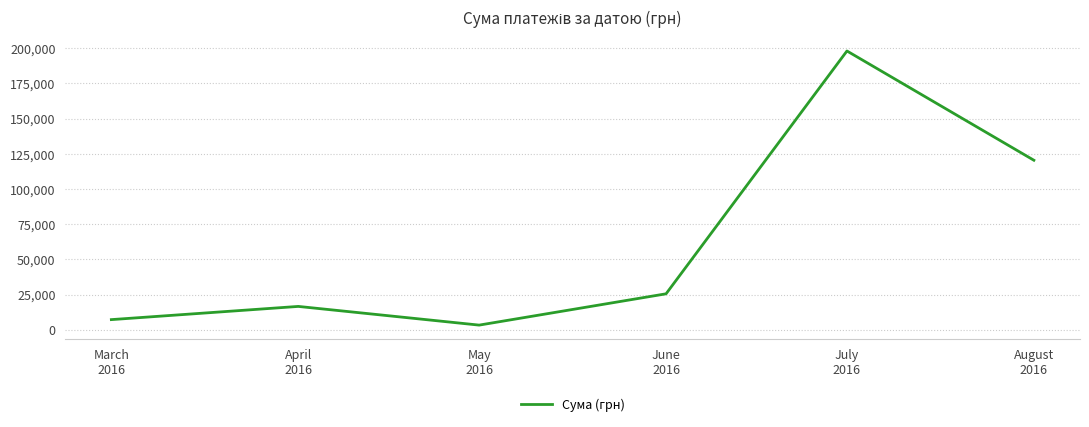

List the labels in order of value, smallest first.

May
2016, March
2016, April
2016, June
2016, August
2016, July
2016